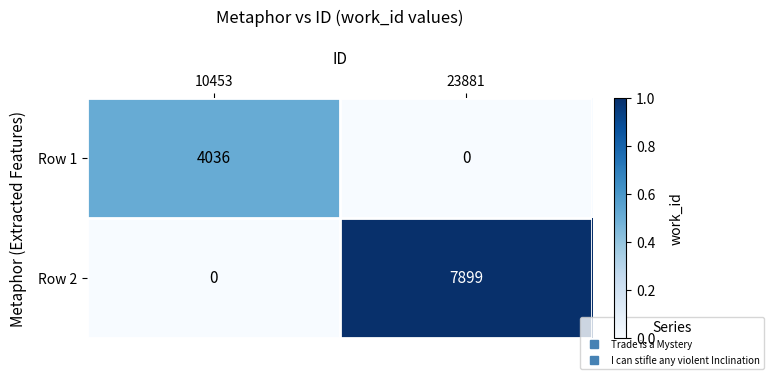

What is the sum of the Row 2 values at 23881 and 10453?

7899